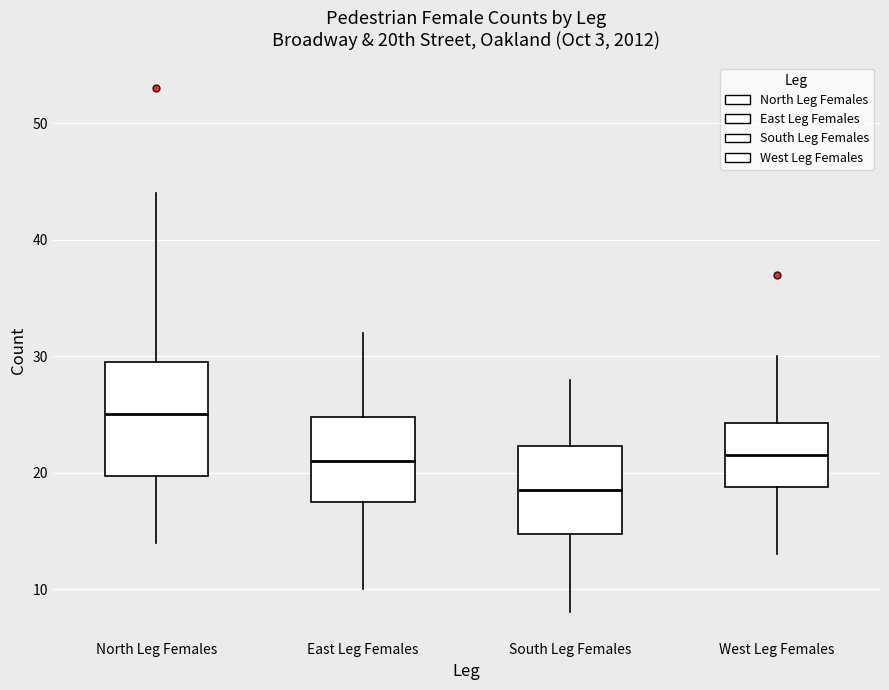

Comparing the boxes themselves (not the whiskers), which one is the tallest?

North Leg Females